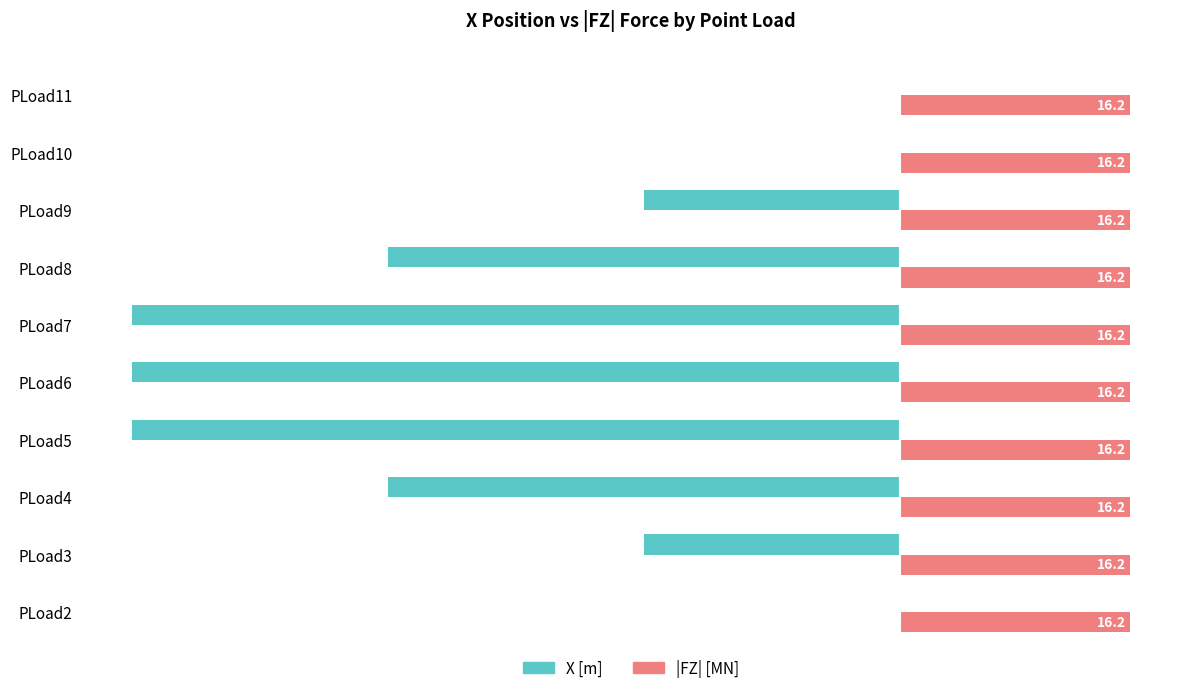

What is the greatest value displayed?

16.2